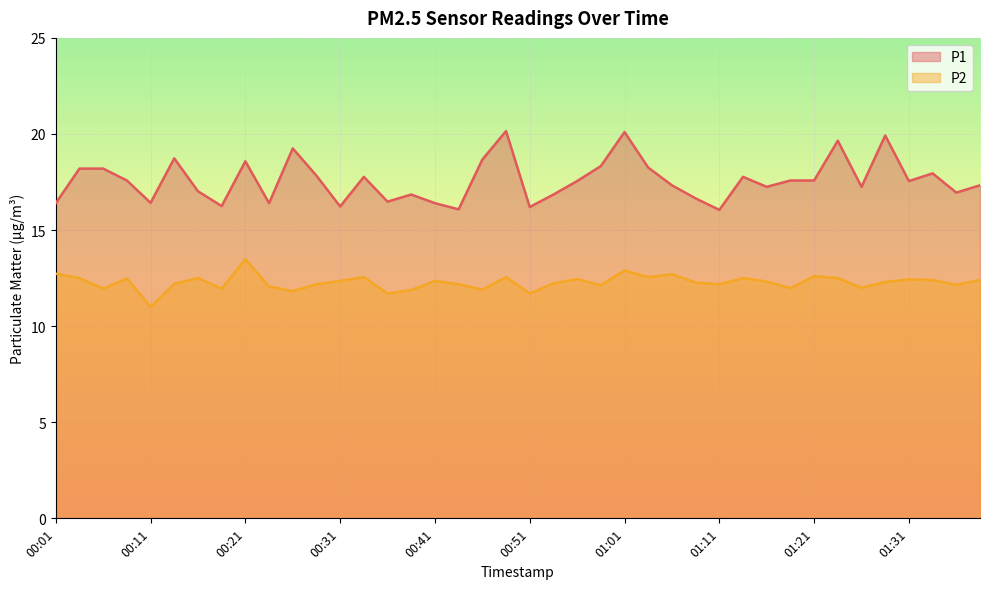

Reading left to right, transcribe all the data shown in this chart.

P1: 16.4	18.2	18.2	17.6	16.4	18.7	17.0	16.2	18.6	16.4	19.2	17.8	16.2	17.8	16.5	16.9	16.4	16.1	18.7	20.1	16.2	16.9	17.6	18.3	20.1	18.2	17.3	16.6	16.1	17.8	17.2	17.6	17.6	19.6	17.2	19.9	17.6	17.9	16.9	17.3
P2: 12.7	12.5	11.9	12.5	11.0	12.2	12.5	11.9	13.5	12.1	11.8	12.2	12.3	12.6	11.7	11.9	12.3	12.2	11.9	12.6	11.7	12.2	12.4	12.1	12.9	12.6	12.7	12.3	12.2	12.5	12.3	12.0	12.6	12.5	12.0	12.3	12.4	12.4	12.2	12.4